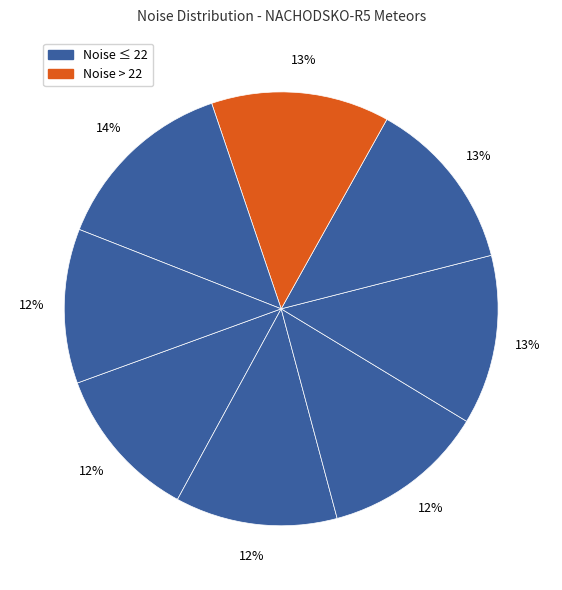

Count the number of slices in the pie.

8